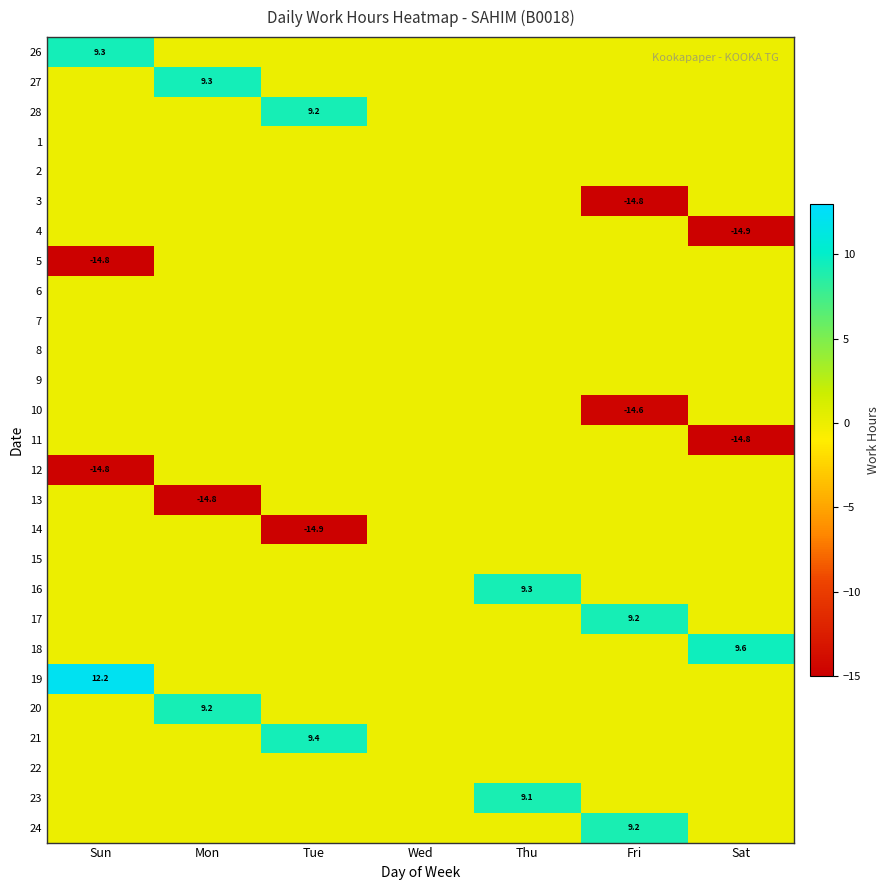

True or false: 20 has a value of 12.9 at Mon.

False